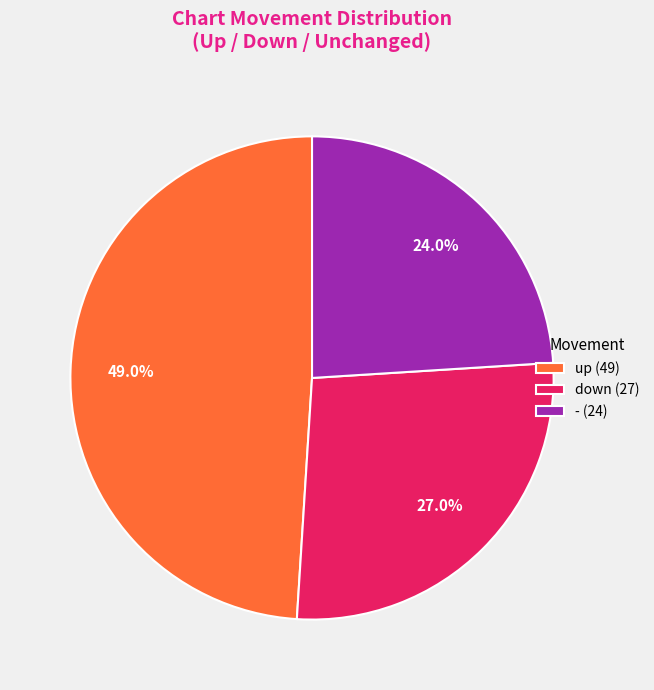

How many segments does this pie chart have?

3